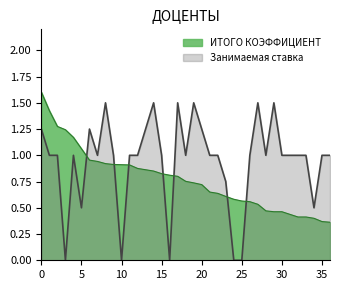

What is the difference between the maximum and minimum values in the ИТОГО КОЭФФИЦИЕНТ series?

1.2